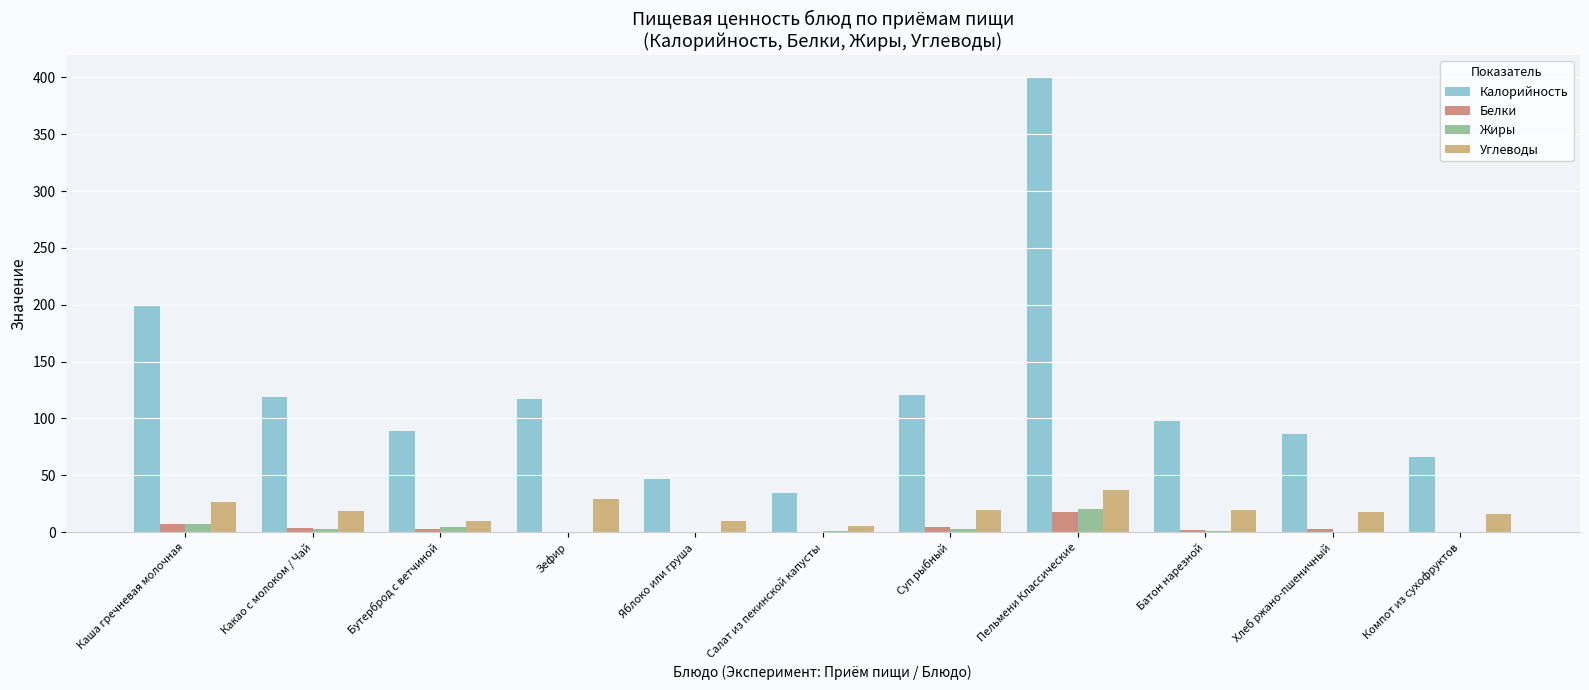

Count the number of data series in this chart.

4